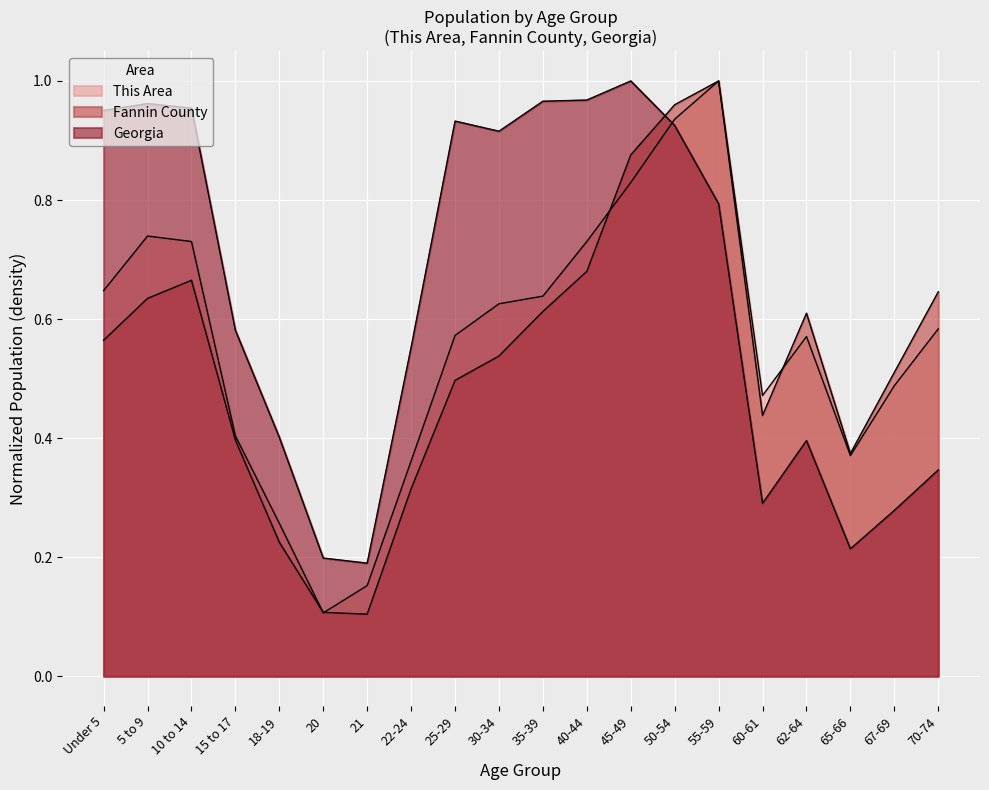

Which series changed the most between 45-49 and 60-61?

Georgia